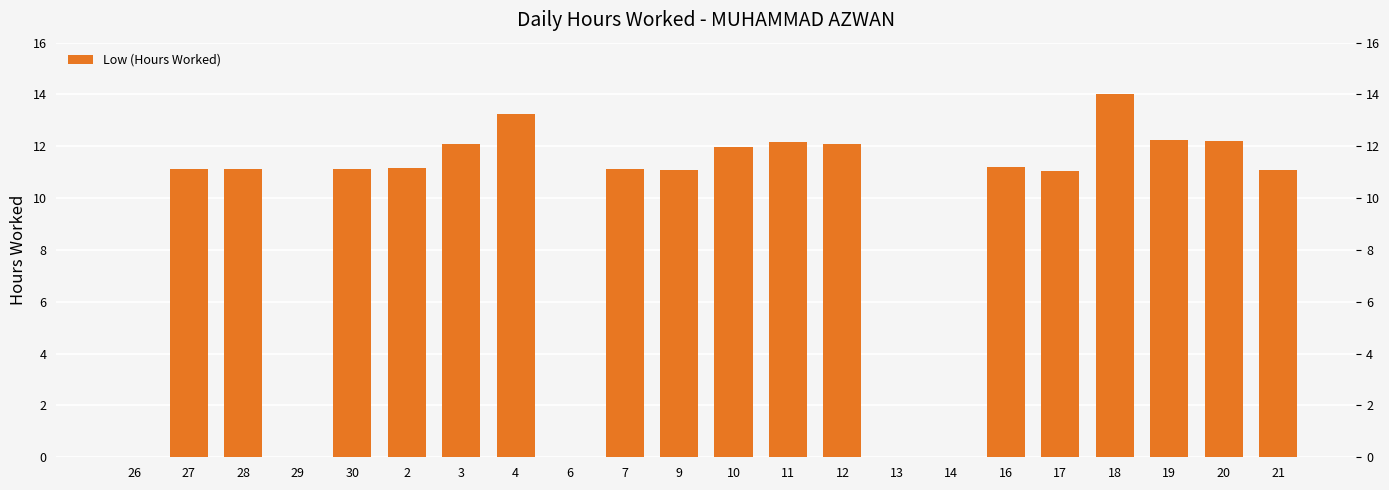

Where does the data first go above 11?

27